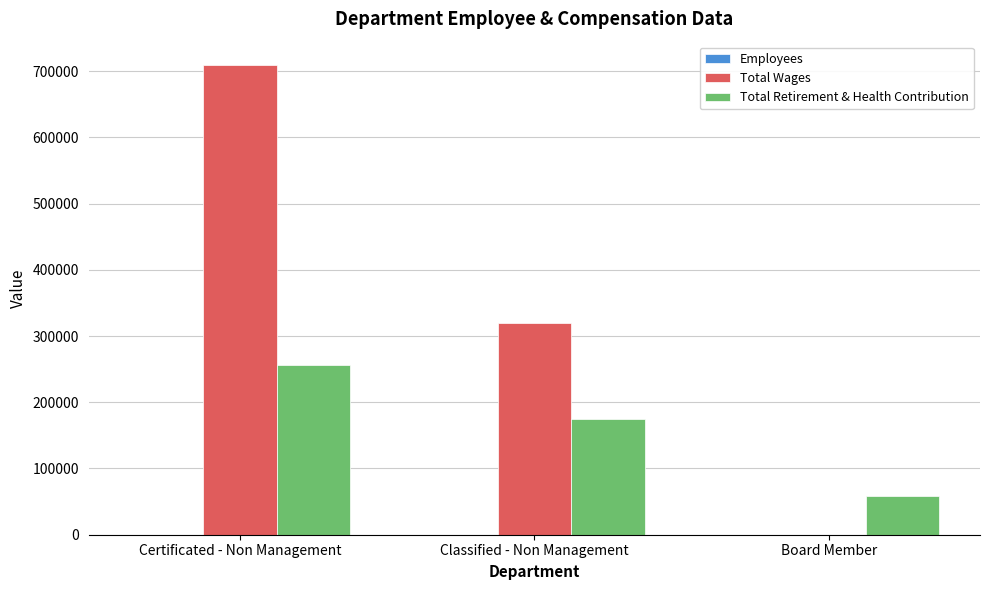

Where is Total Retirement & Health Contribution nearest to the value 157132?

Classified - Non Management